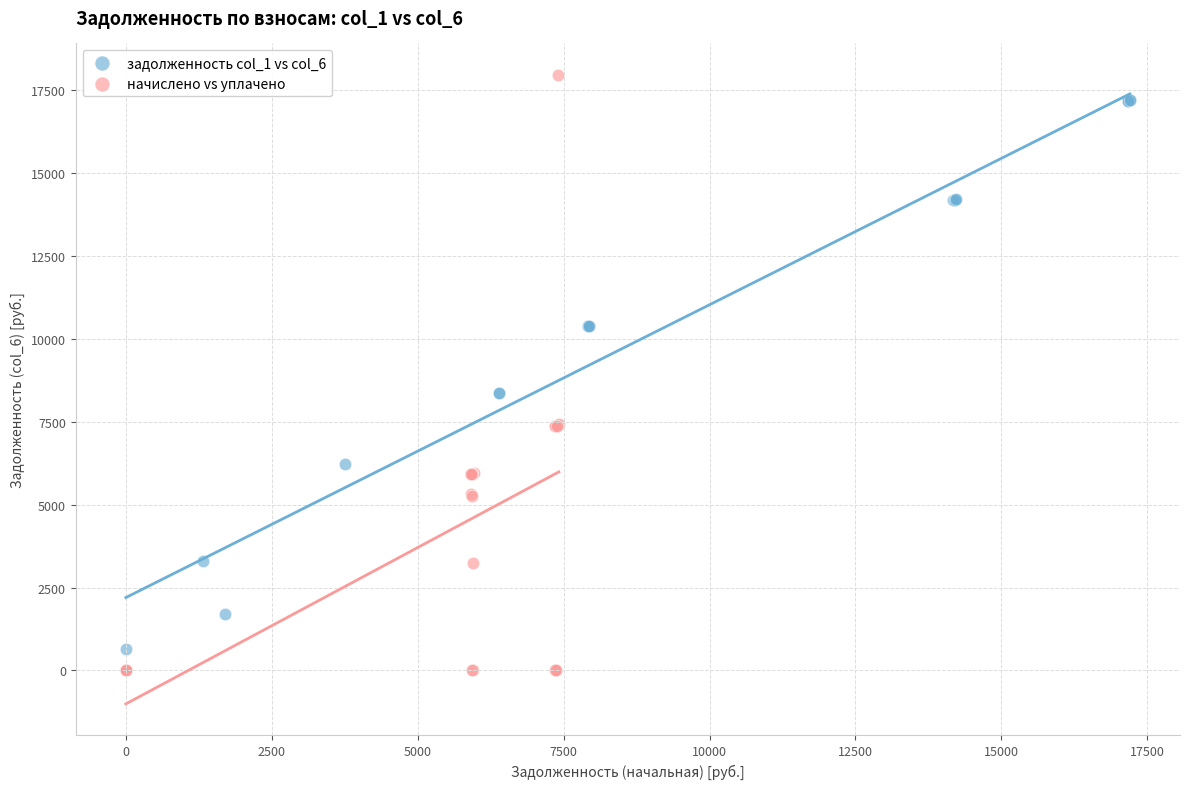

What are all the series names shown in the legend?

задолженность col_1 vs col_6, начислено vs уплачено